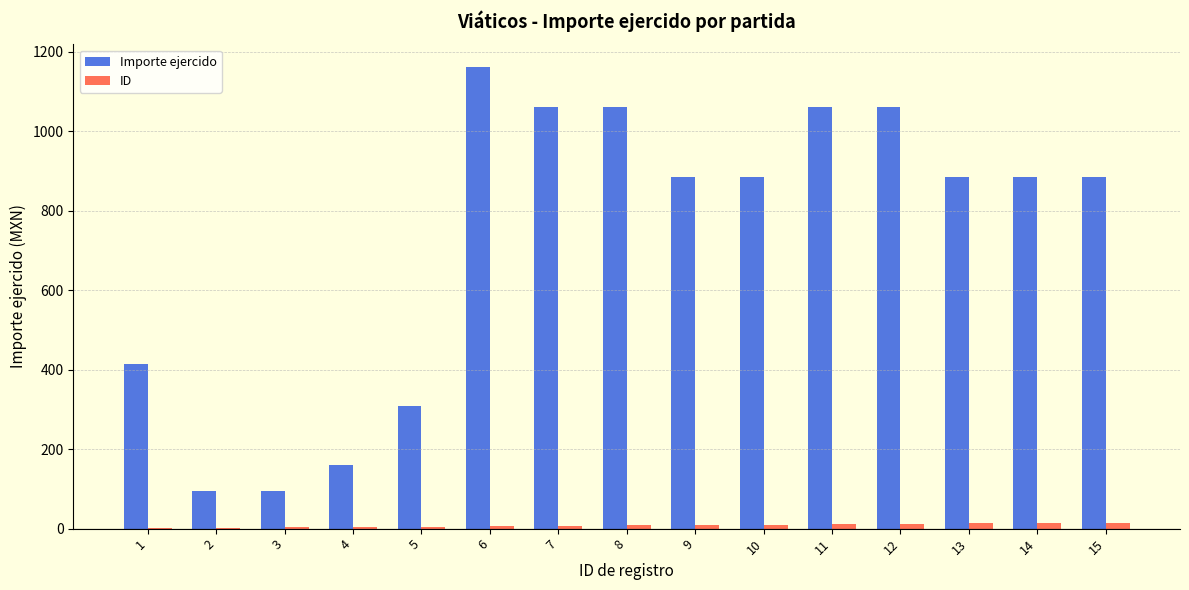

What is the highest value of the Importe ejercido series?

1160